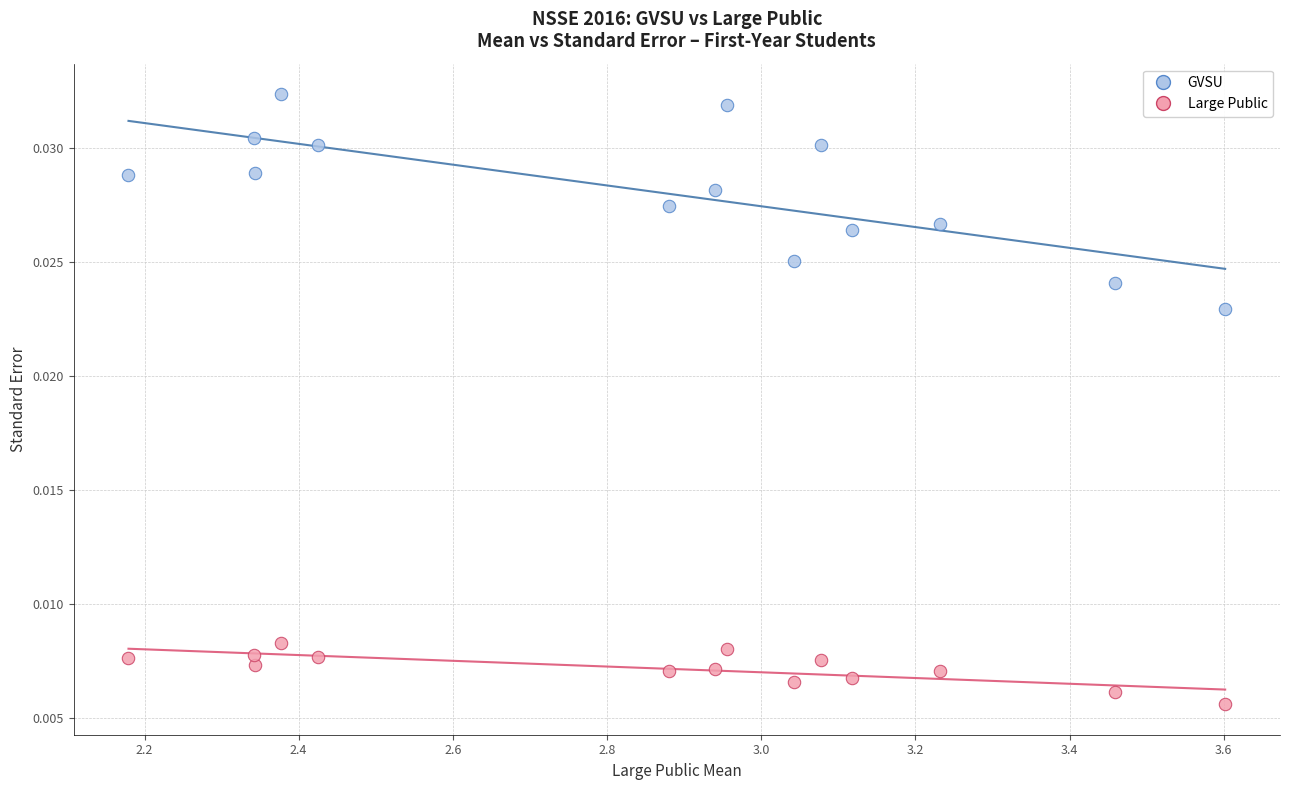

Which series contains the highest Y value?

GVSU